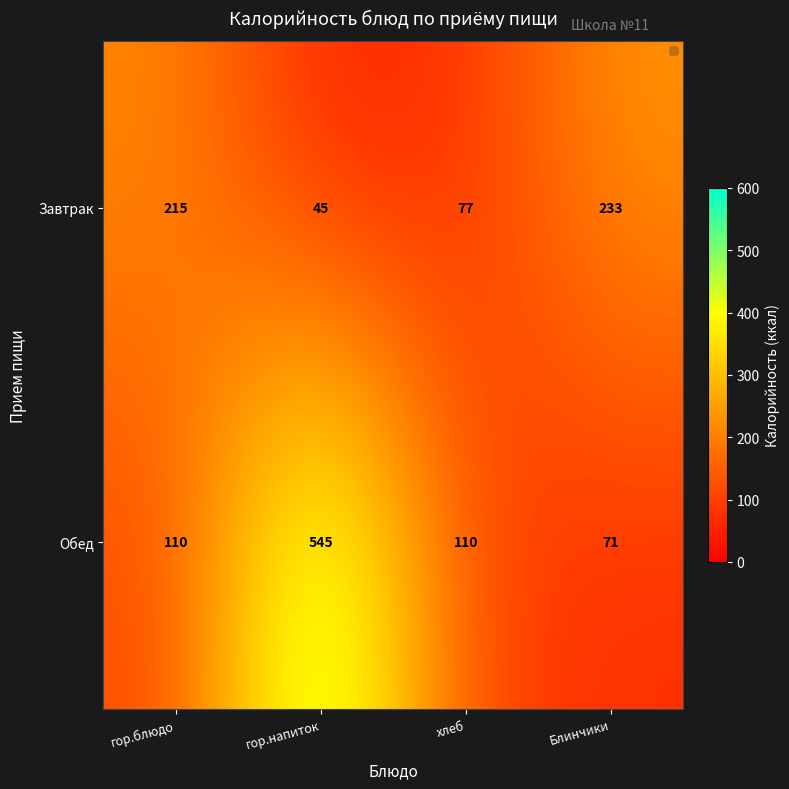

At how many categories does at least one series exceed 439?

1